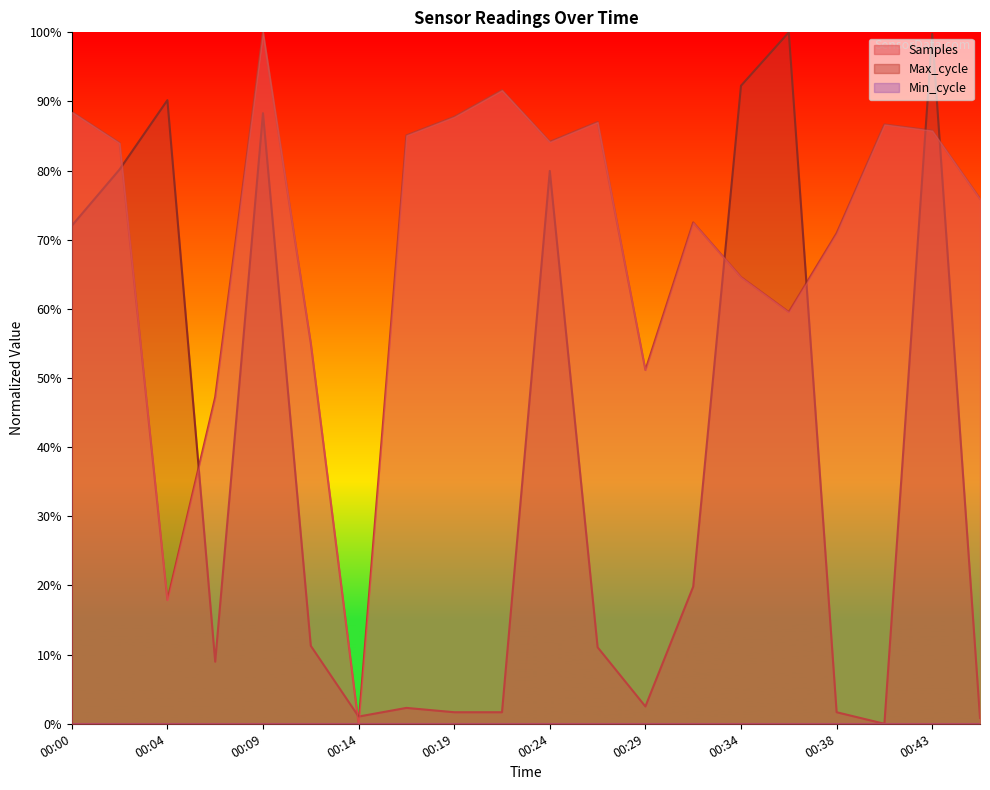

In Samples, how many points are higher than both neighbors (excluding endpoints)?

5